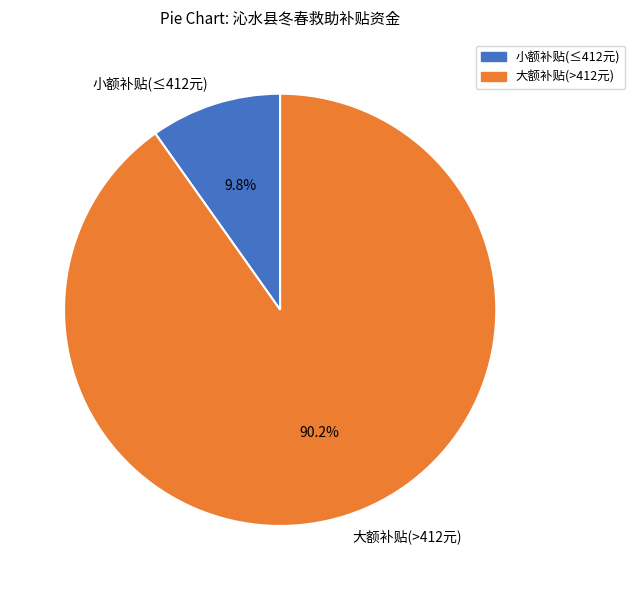

What is the largest slice in the pie chart?

大额补贴(>412元)